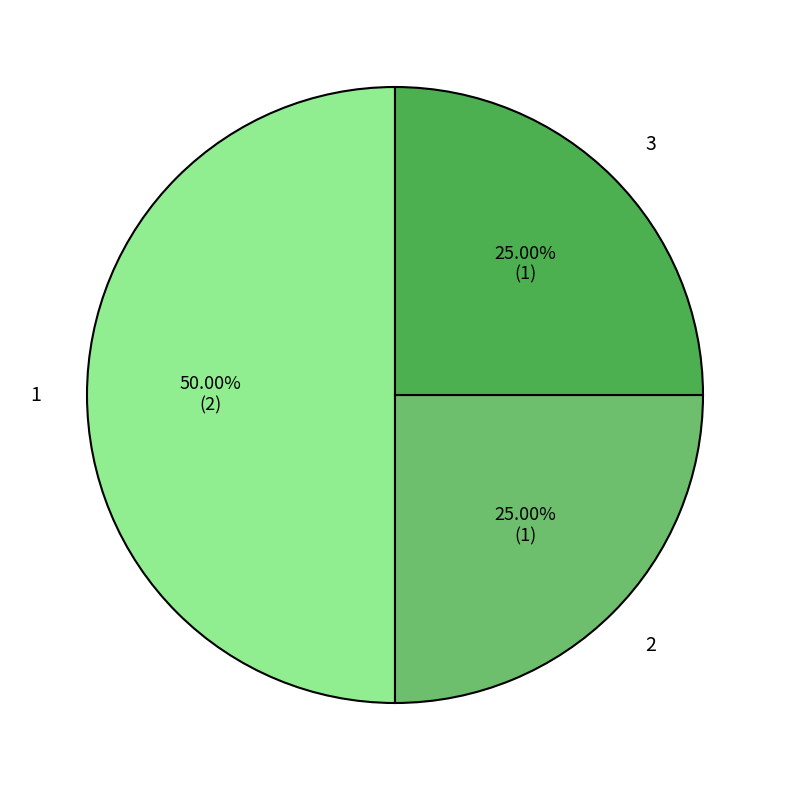

To the nearest percent, what portion does 3 represent?

25%